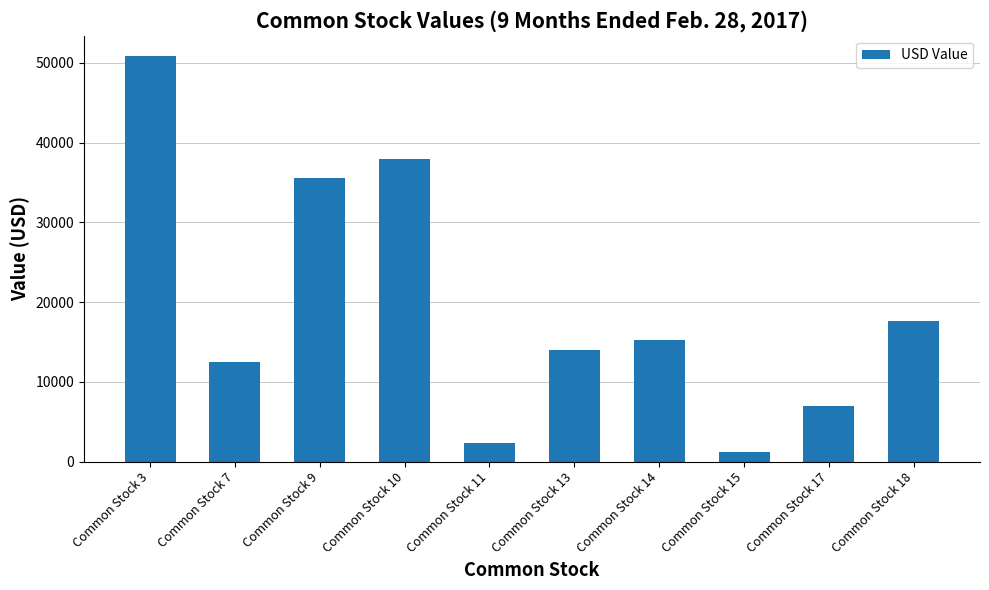

Is it true that the value at Common Stock 17 is 7000?

True